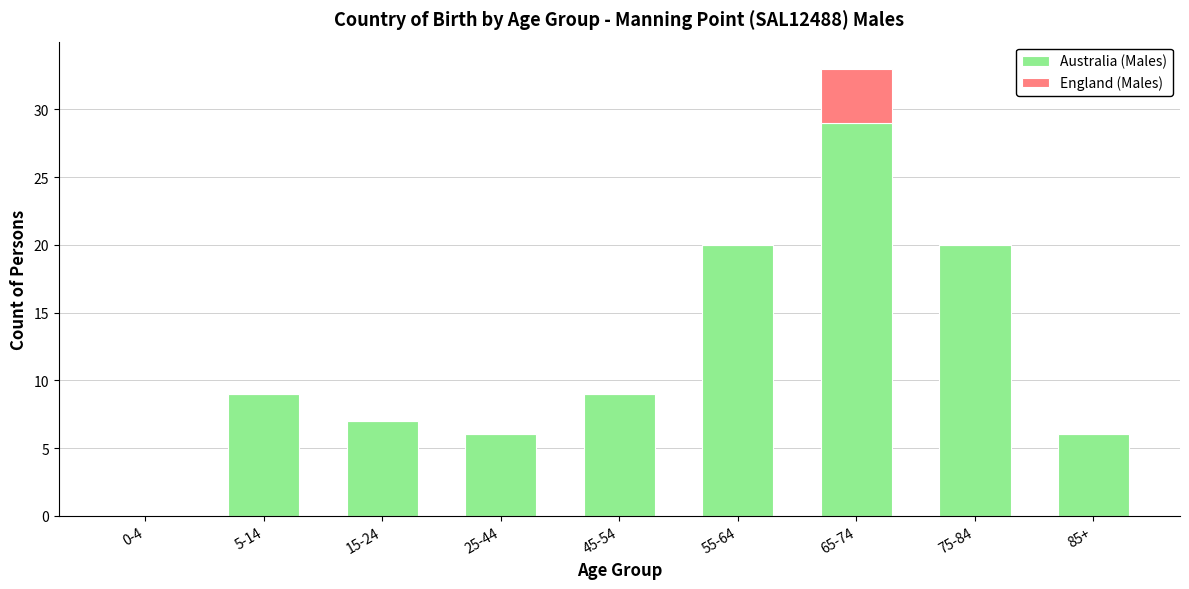

Reading right to left, what are the values for Australia (Males)?

85+=6	75-84=20	65-74=29	55-64=20	45-54=9	25-44=6	15-24=7	5-14=9	0-4=0